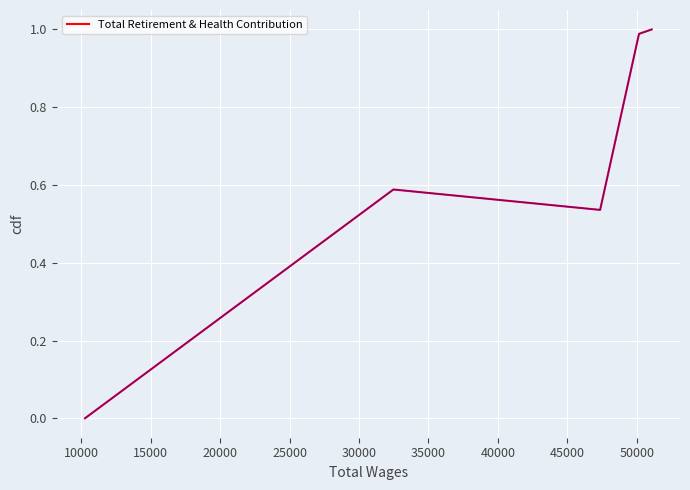

How many interior local valleys (lower than both neighbors) does the data have?

1